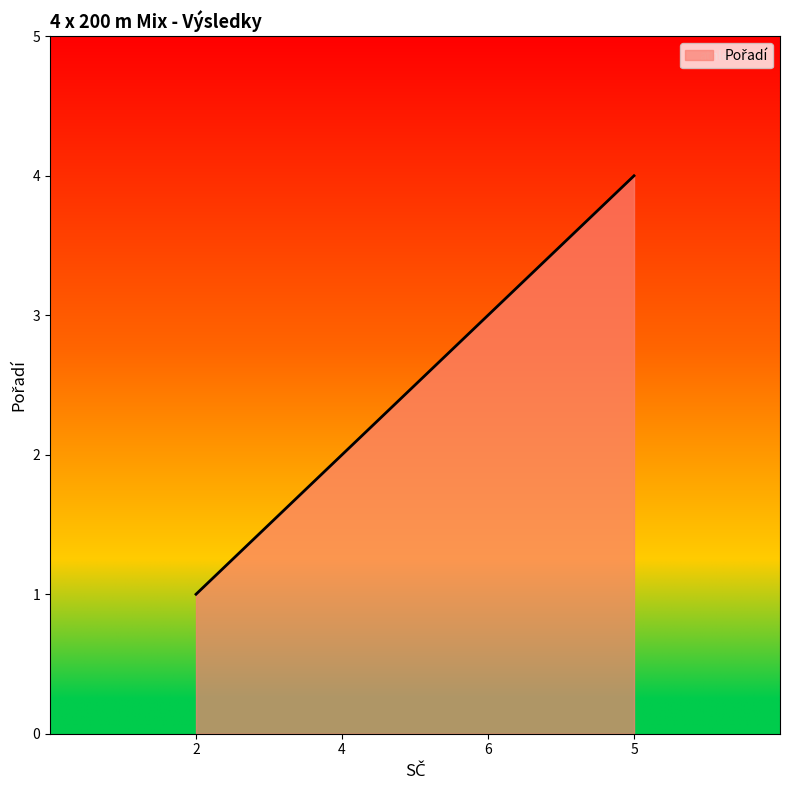

What is the difference between the values at 5 and 6?

1